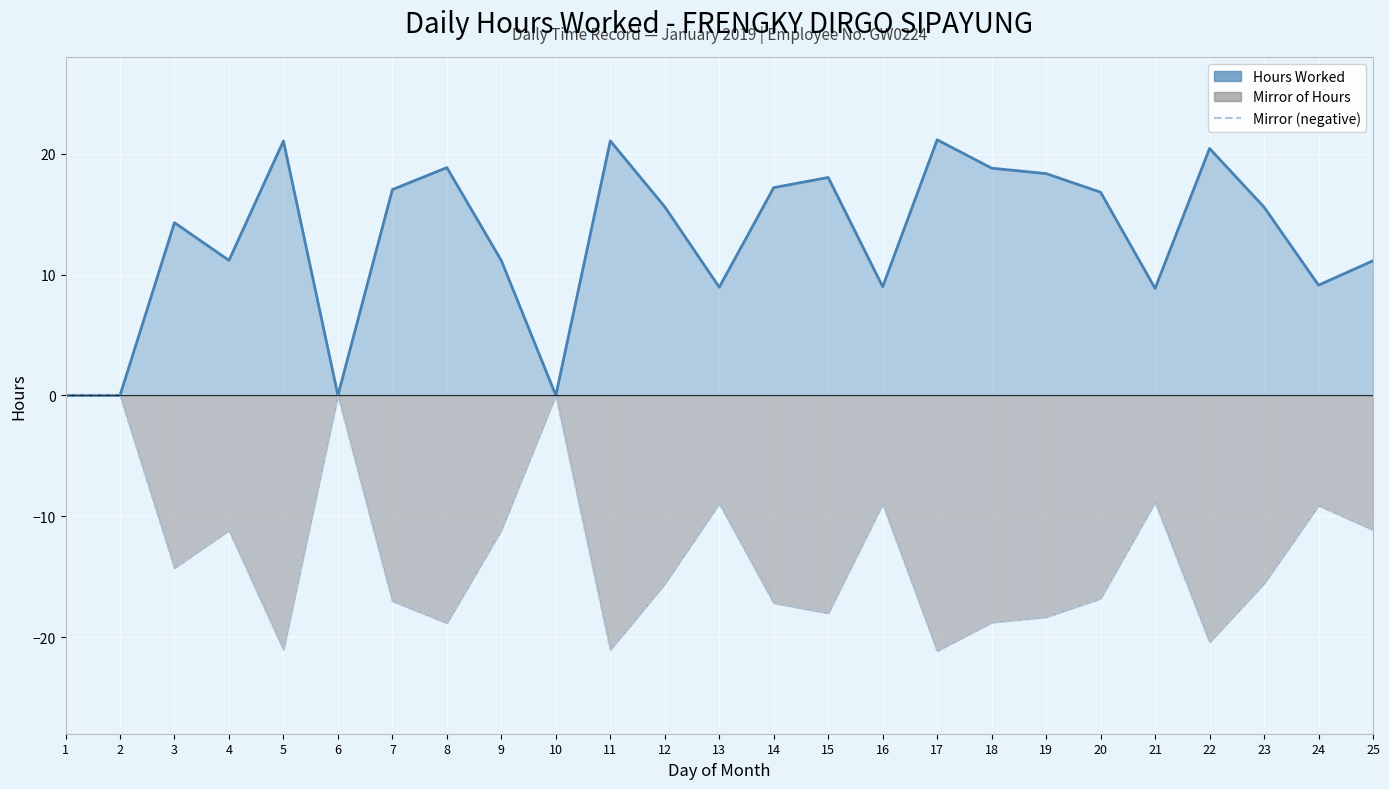

Reading left to right, transcribe all the data shown in this chart.

Hours Worked: 1=0.0	2=0.0	3=14.3	4=11.2	5=21.1	6=0.0	7=17.0	8=18.9	9=11.2	10=0.0	11=21.1	12=15.6	13=8.9	14=17.2	15=18.0	16=9.0	17=21.1	18=18.8	19=18.4	20=16.8	21=8.8	22=20.4	23=15.6	24=9.1	25=11.1
Mirror of Hours: 1=0.0	2=0.0	3=-14.3	4=-11.2	5=-21.1	6=0.0	7=-17.0	8=-18.9	9=-11.2	10=0.0	11=-21.1	12=-15.6	13=-8.9	14=-17.2	15=-18.0	16=-9.0	17=-21.1	18=-18.8	19=-18.4	20=-16.8	21=-8.8	22=-20.4	23=-15.6	24=-9.1	25=-11.1